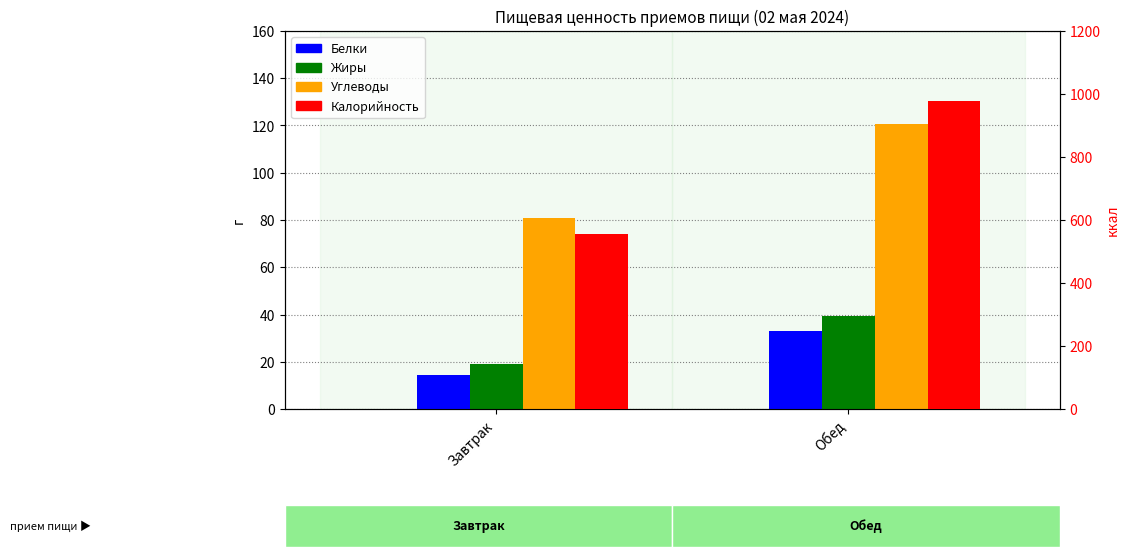

Reading left to right, list all the values displayed in this chart.

Белки: Завтрак=14.3	Обед=33.2
Жиры: Завтрак=19.2	Обед=39.2
Углеводы: Завтрак=80.8	Обед=120.5
Калорийность: Завтрак=554.7	Обед=978.1